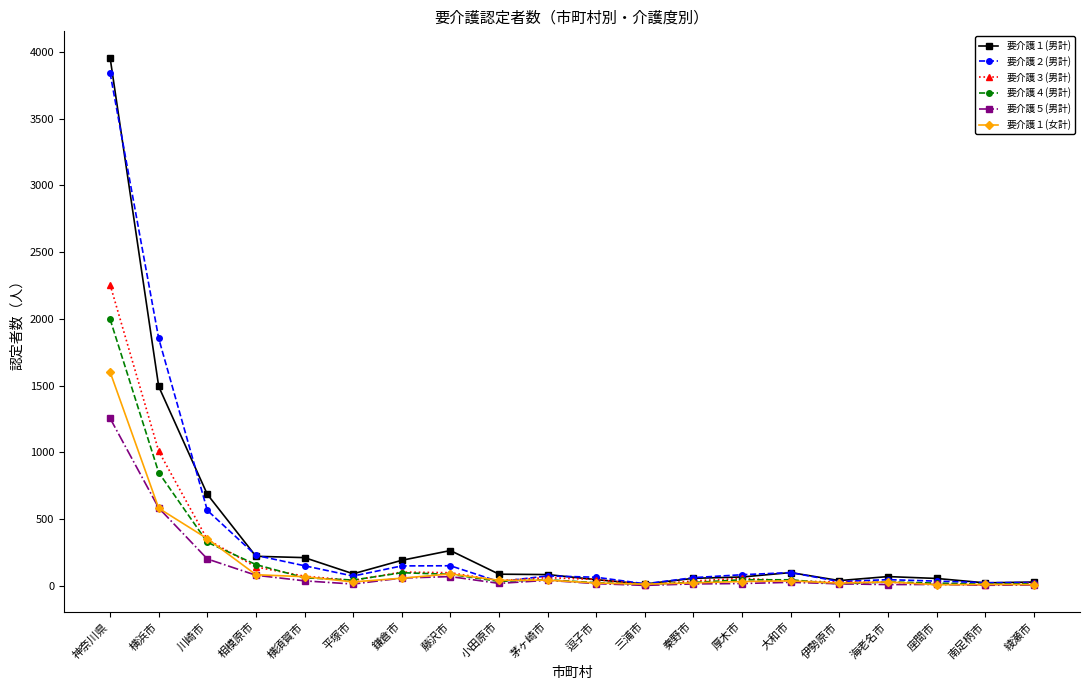

True or false: 要介護１(男計) has a value of 90 at 平塚市.

True